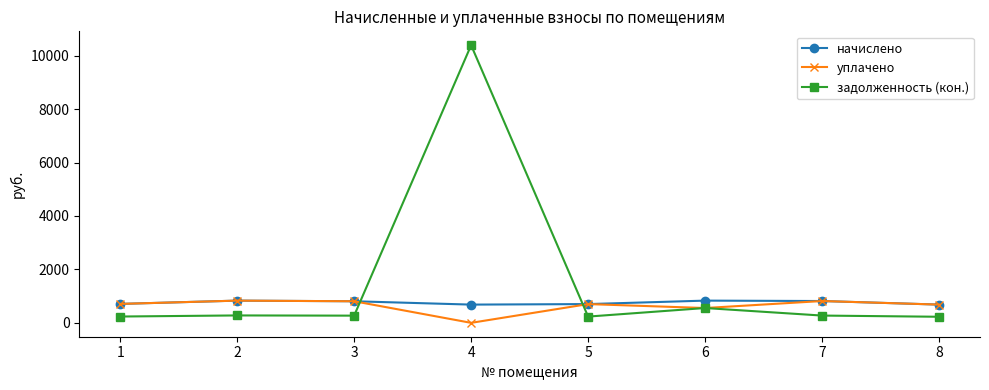

At which category is the sum across all series the highest?

4